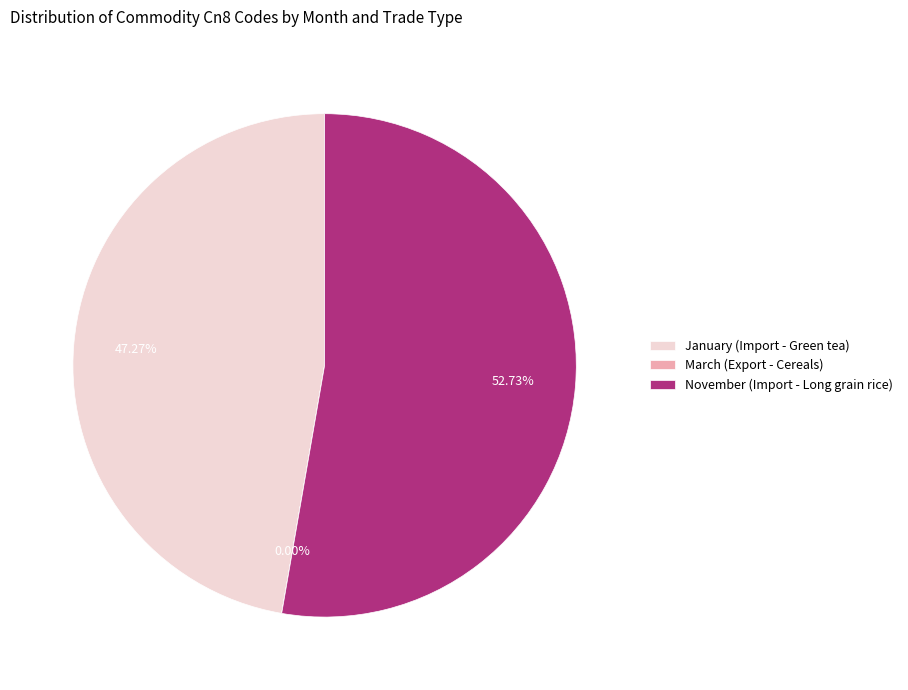

Do November (Import - Long grain rice) and January (Import - Green tea) together represent more than half of the pie?

Yes